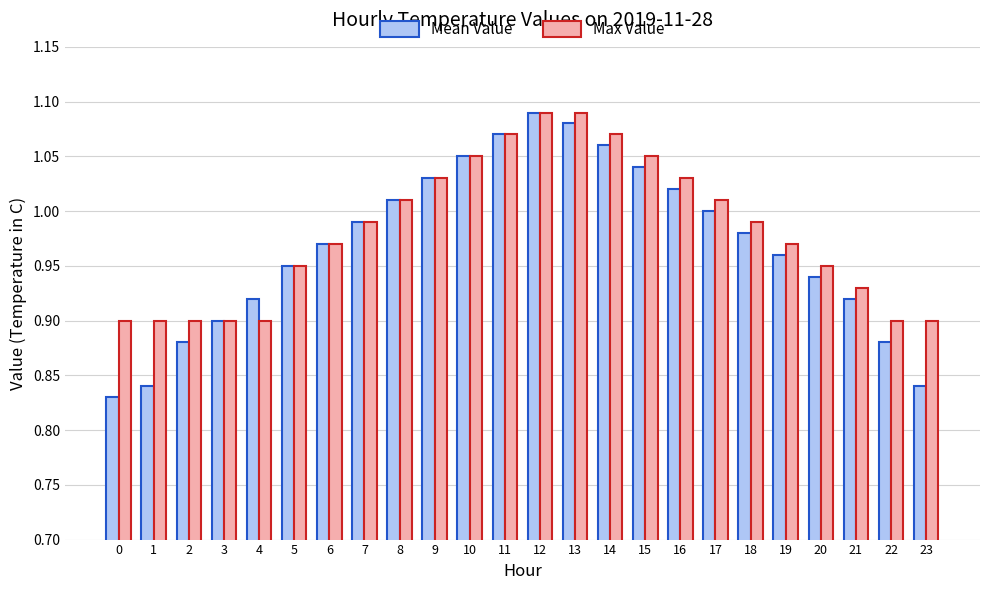

What is the difference between the maximum and minimum values in the Mean Value series?

0.3